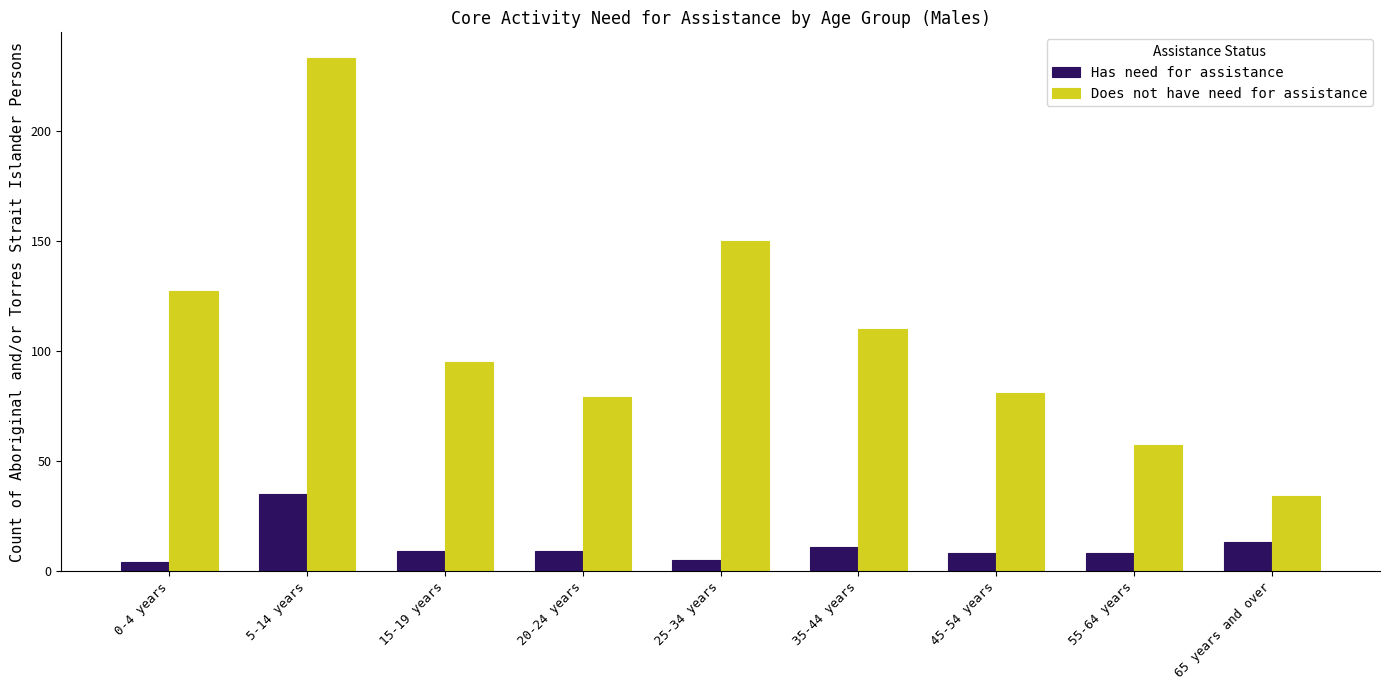

What is the label of the 9th bar from the right?

0-4 years